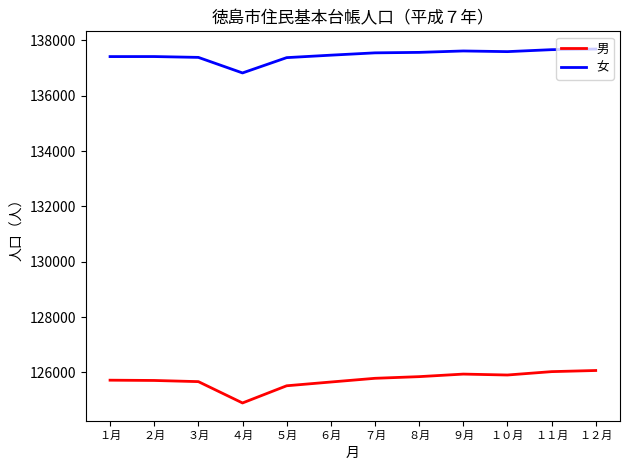

In 男, how many points are lower than both neighbors (excluding endpoints)?

2